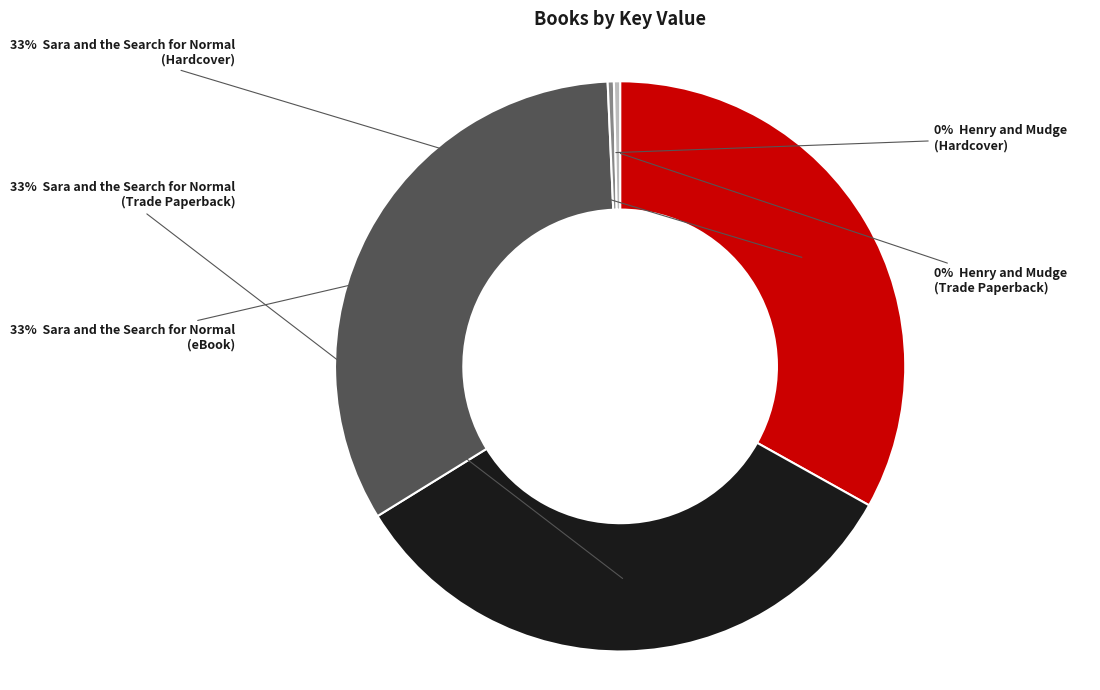

To the nearest percent, what is the difference between the largest and smallest slice percentages?

33%